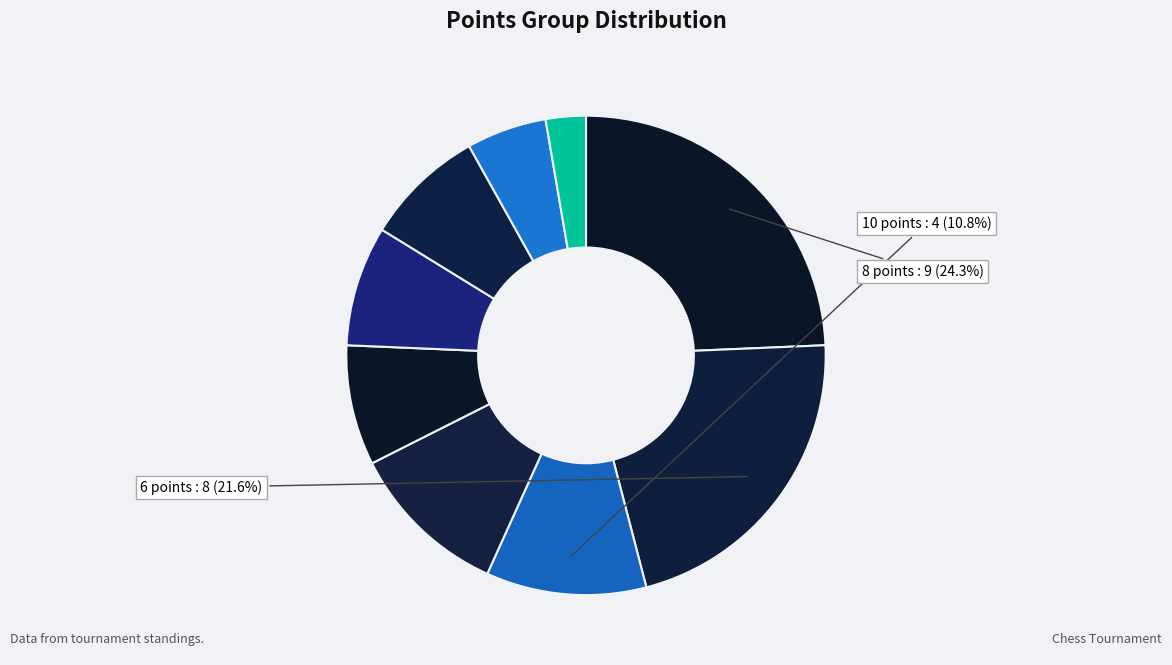

How many segments does this pie chart have?

9